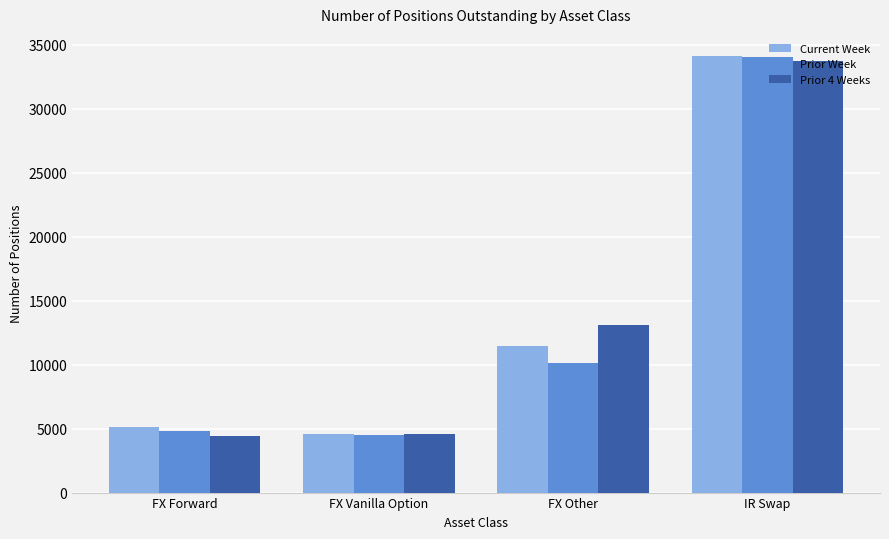

What is the difference between the highest and lowest values at FX Other?

2981